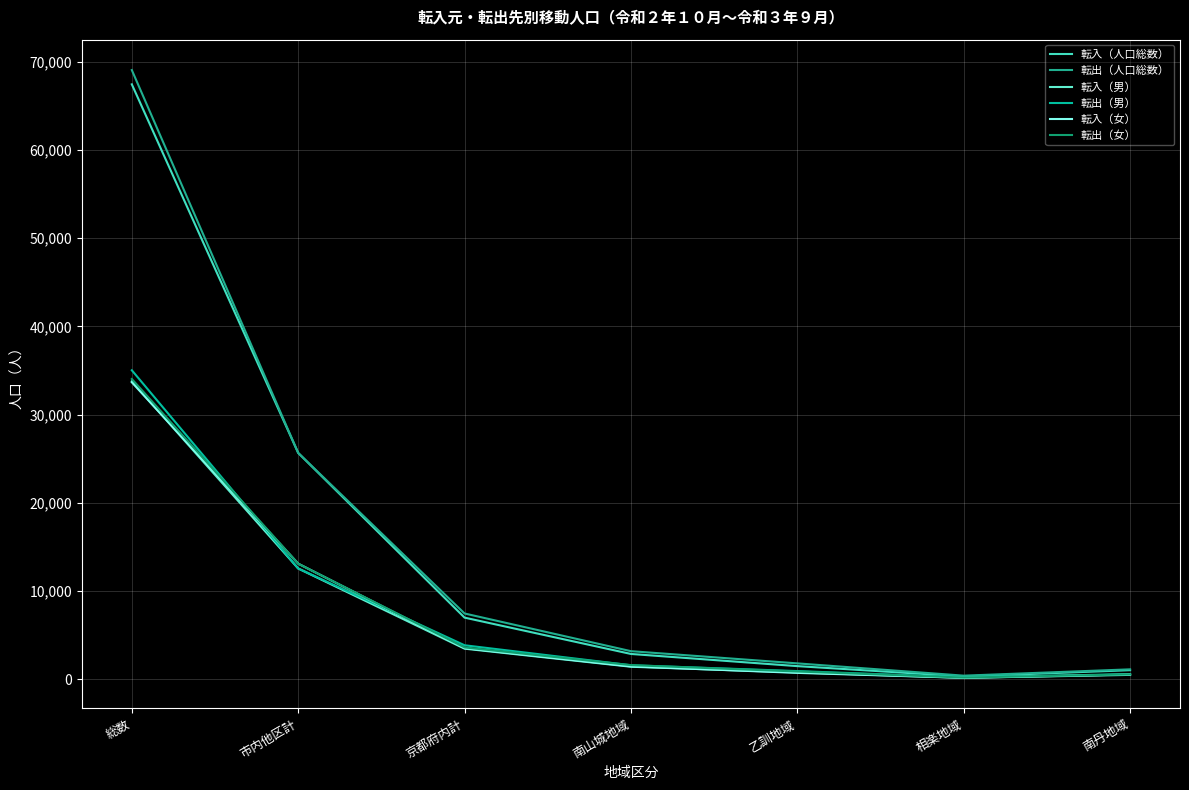

How many categories are shown in the chart?

7